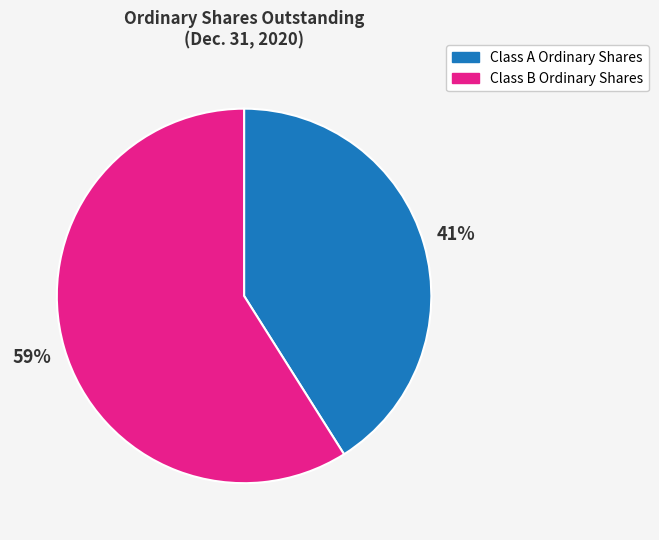

How many segments does this pie chart have?

2